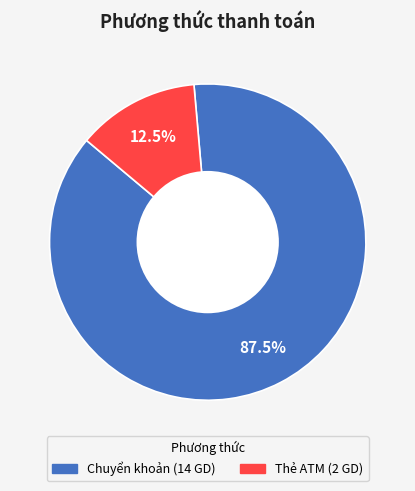

Combined, what portion of the pie is Chuyển khoản and Thẻ ATM?

100.0%